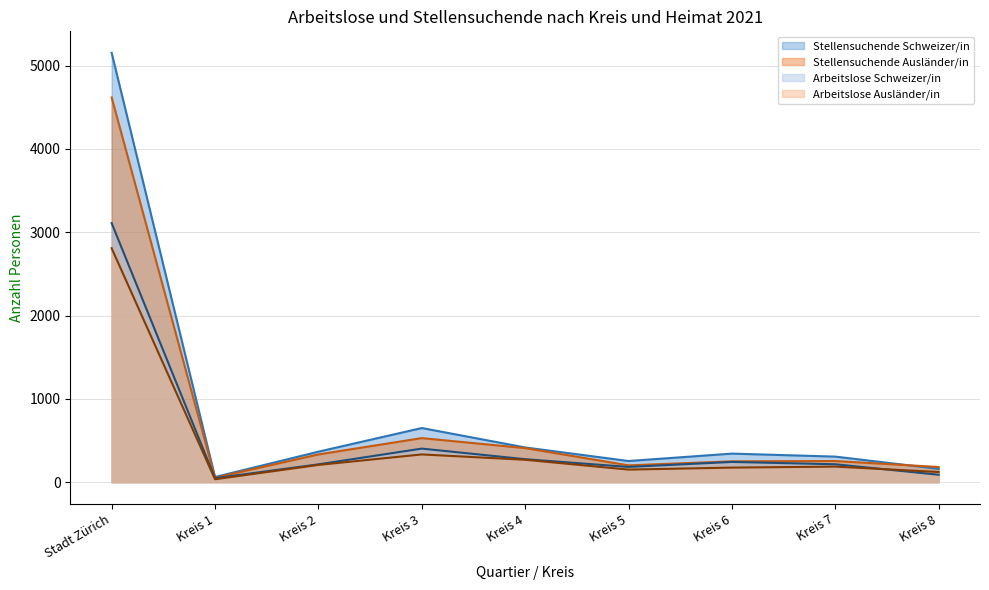

What is the spread (max minus min) of values at Kreis 7?

120